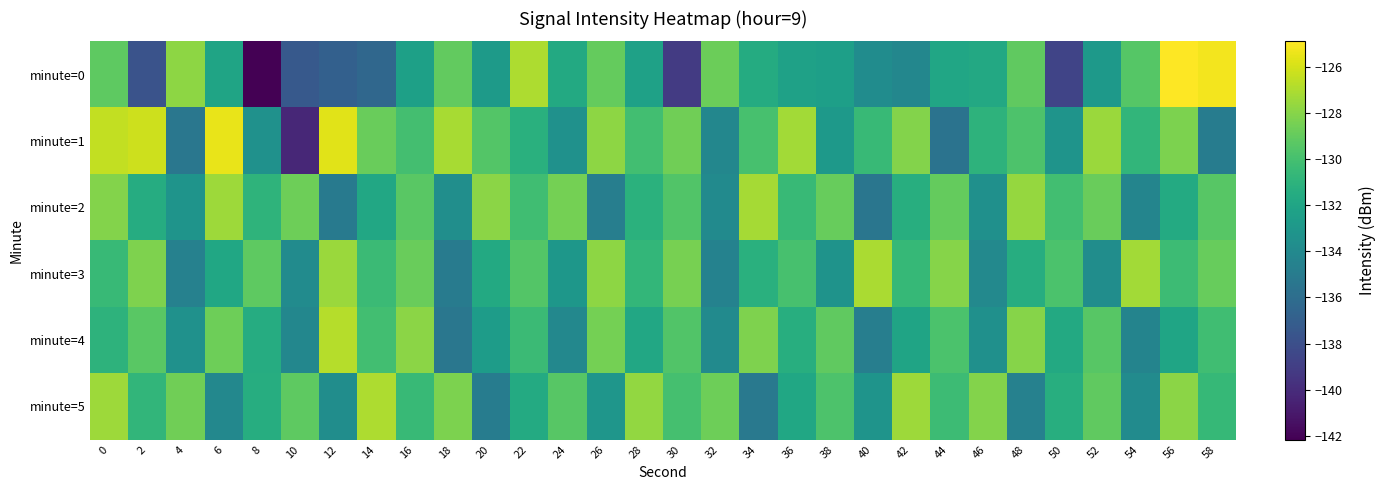

Between 44 and 56, which series saw the biggest shift?

minute=1